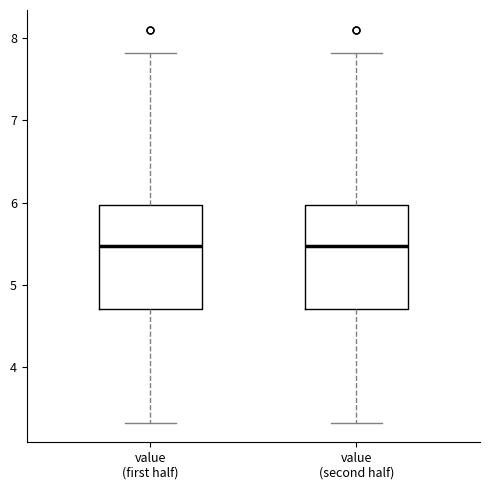

Reading left to right, read every box against the y-axis: the position of its median line, the range the box covers, and the ends of its whiskers. The values are not printed on the chart, so give them approximately, as read against the axis.

value (first half): median 5.5, box 4.7 to 6.0, whiskers 3.3 to 7.8
value (second half): median 5.5, box 4.7 to 6.0, whiskers 3.3 to 7.8